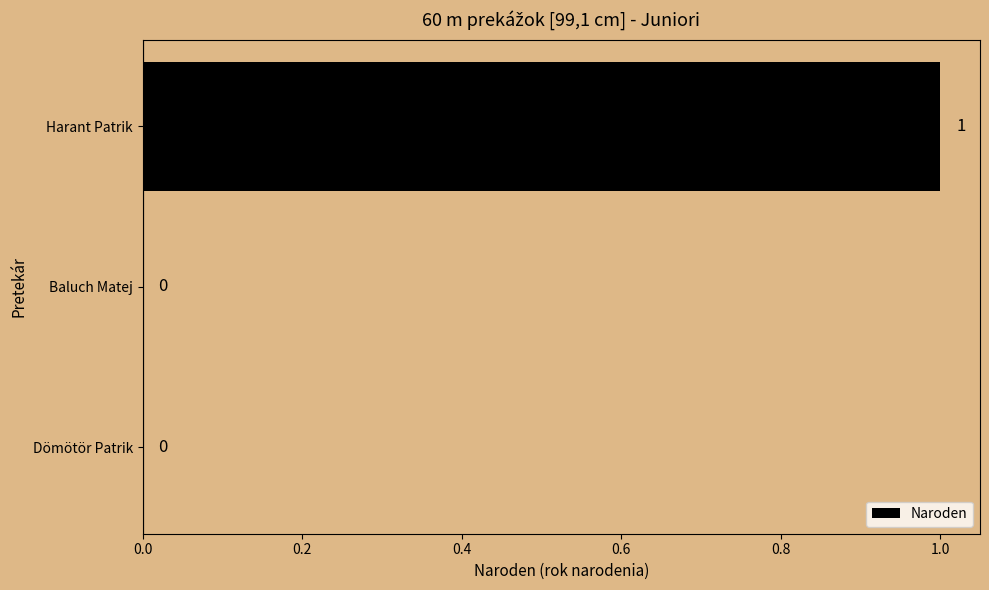

Which category has the highest value across all series?

Harant Patrik